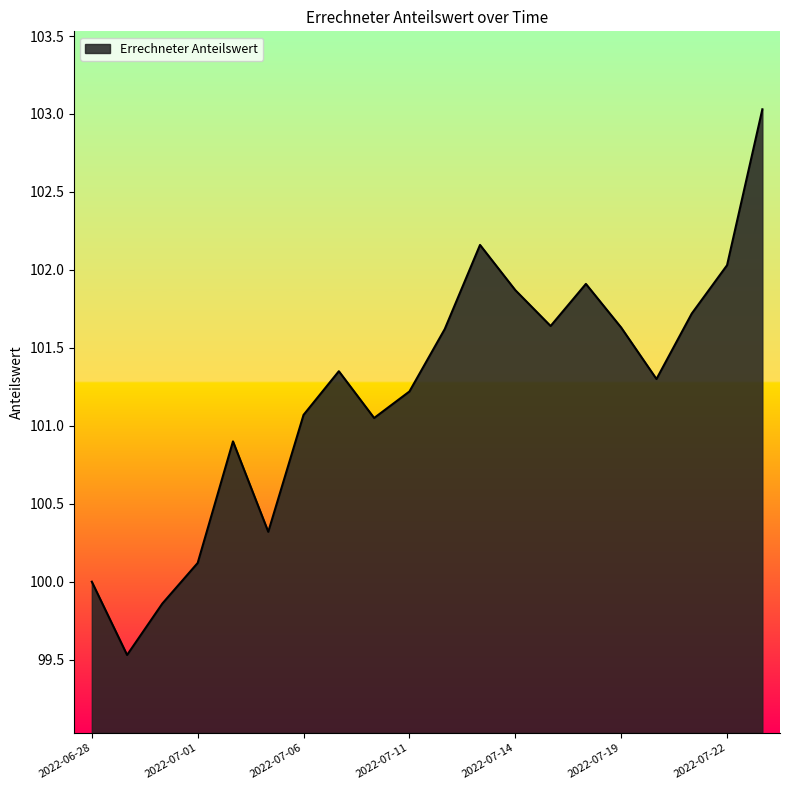

What is the sum of all values?

2024.3